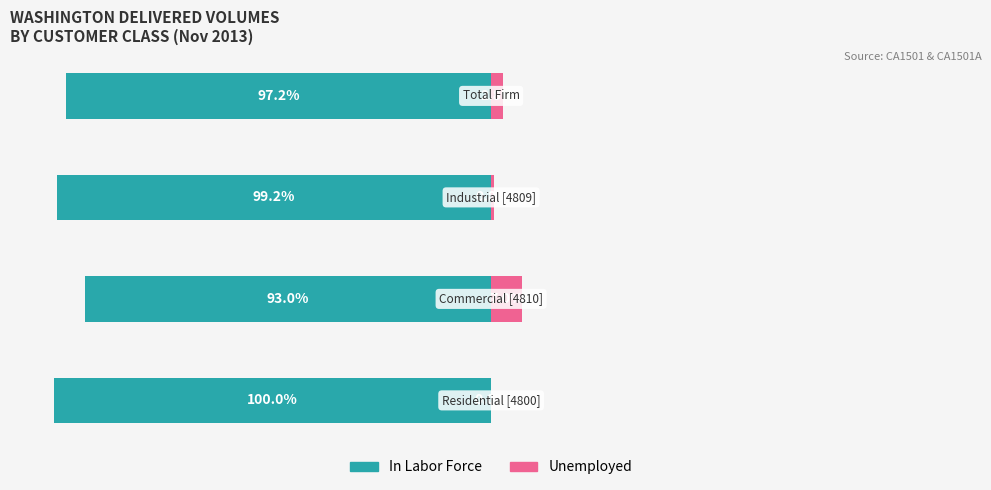

Does the chart contain any negative values?

Yes